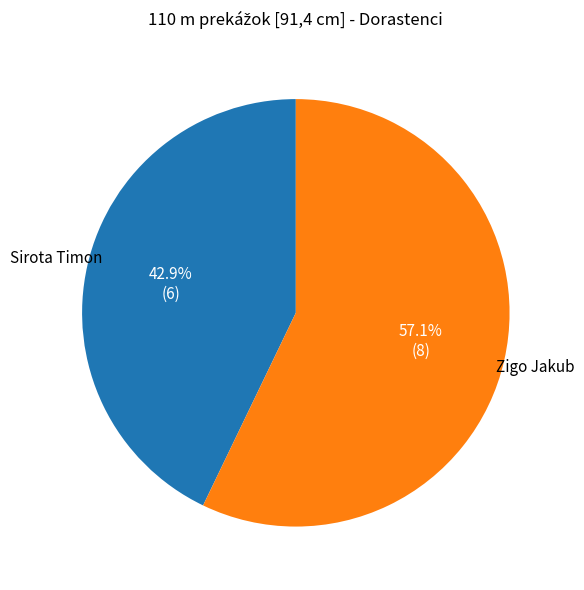

Is there any slice that represents more than half of the pie?

Yes